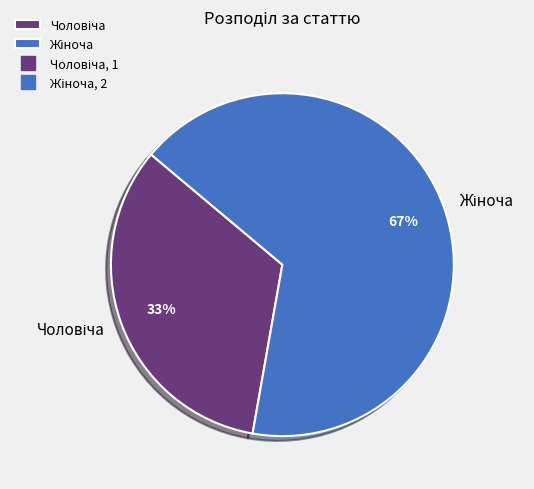

To the nearest percent, what is the average slice percentage?

50%